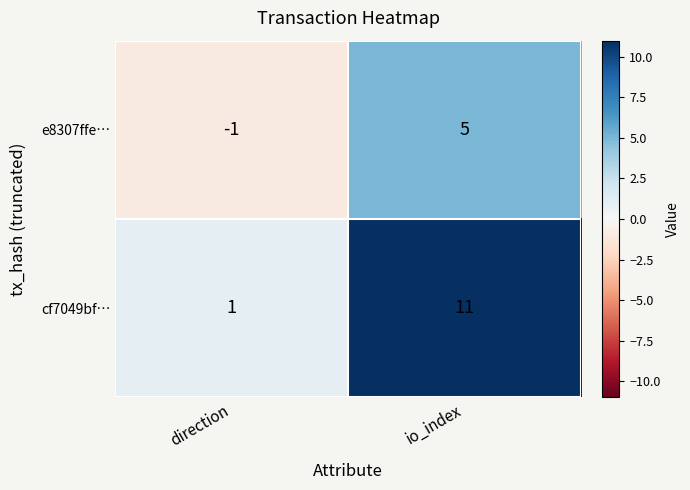

At how many categories does at least one series exceed 2?

1